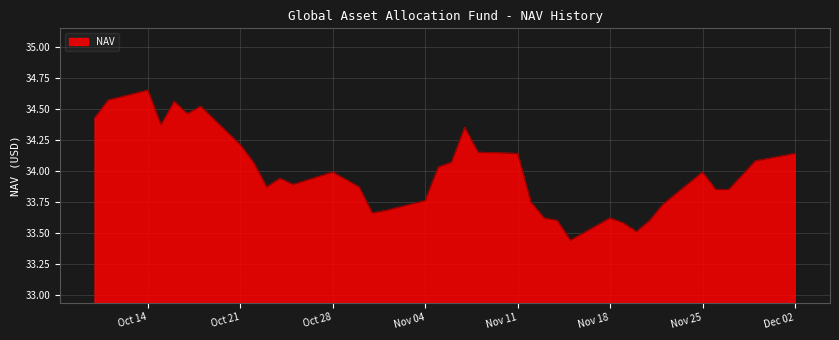

Which has a higher value, Nov 11 or Oct 14?

Oct 14